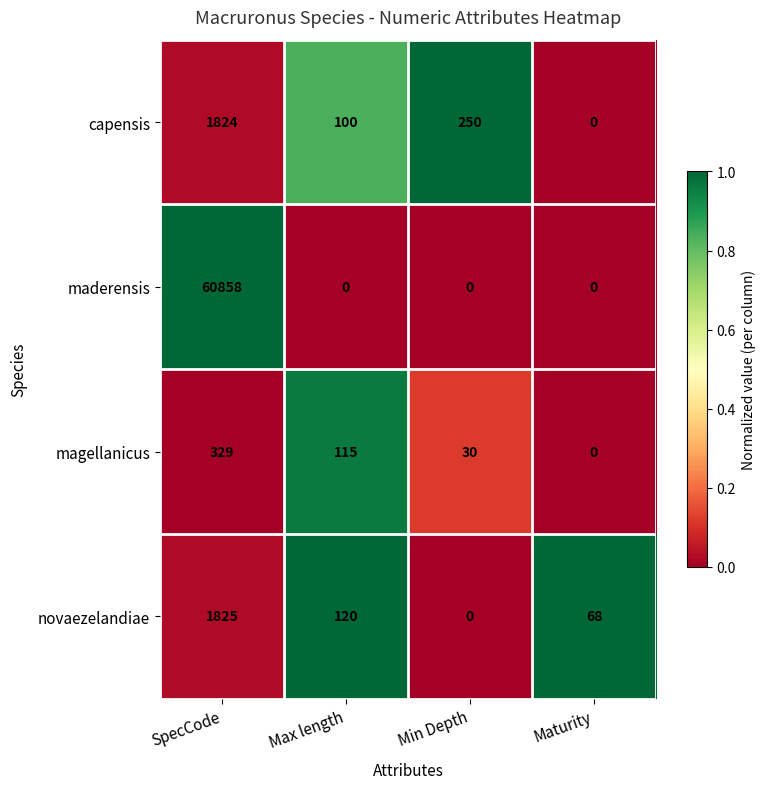

Count the number of data series in this chart.

4